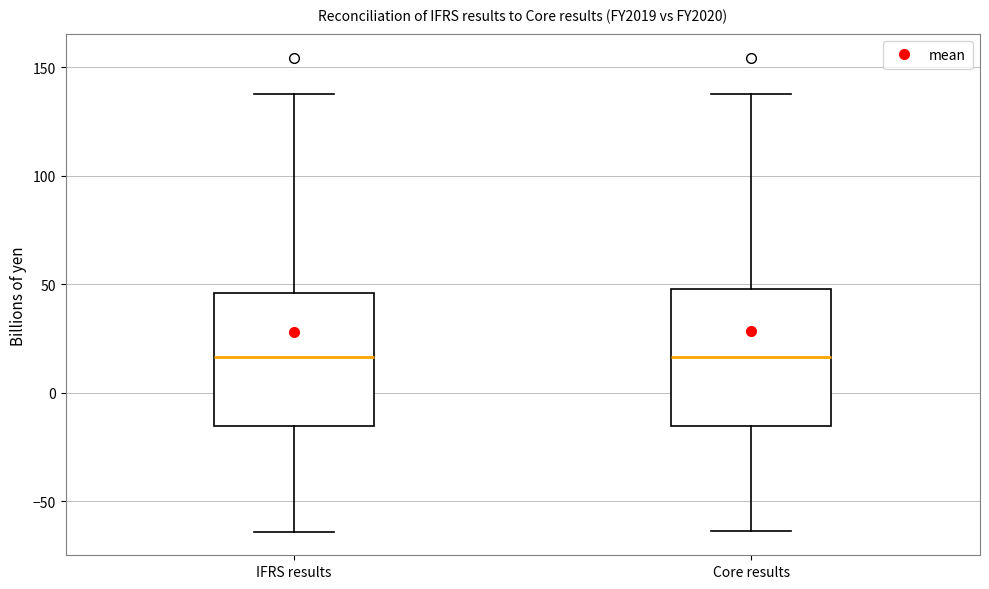

Reading left to right, read every box against the y-axis: the position of its median line, the range the box covers, and the ends of its whiskers. The values are not printed on the chart, so give them approximately, as read against the axis.

IFRS results: median 15, box -15 to 45, whiskers -65 to 140
Core results: median 15, box -15 to 50, whiskers -65 to 140